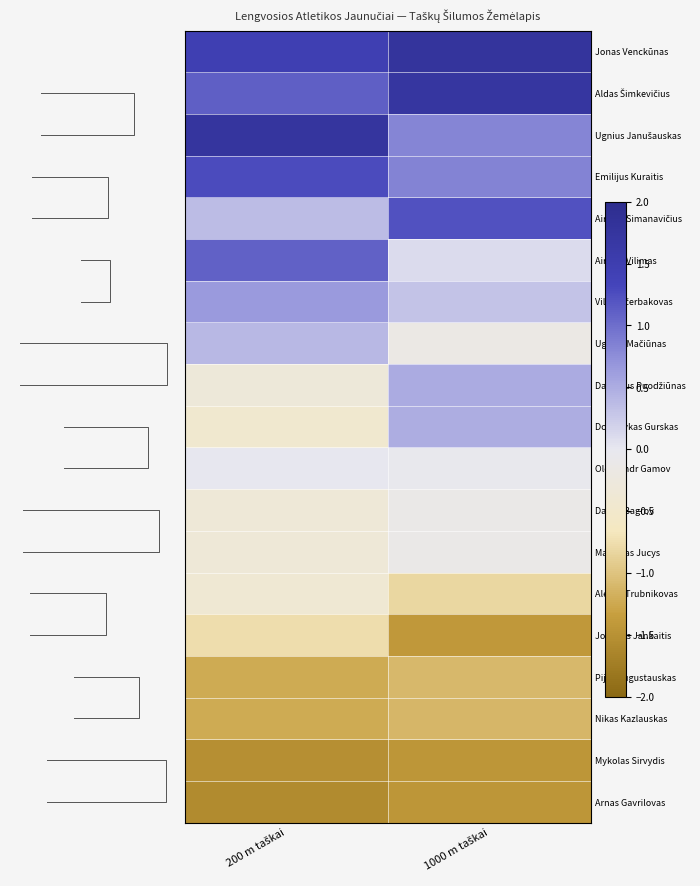

At which label does Jonas Venckūnas reach its peak?

1000 m taškai